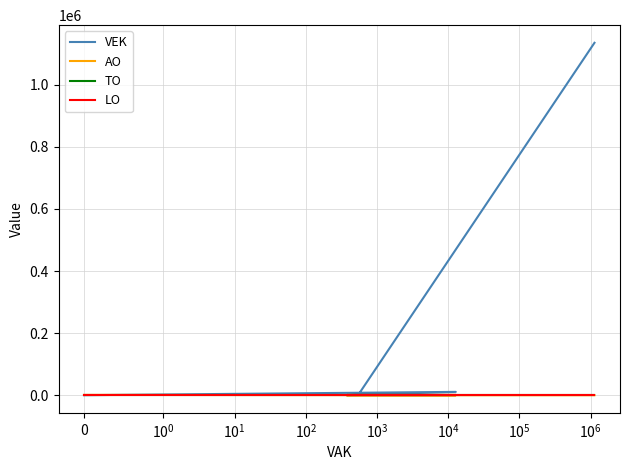

Is the value of TO at $\mathdefault{10^{1}}$ greater than the value of VEK at $\mathdefault{10^{0}}$?

No